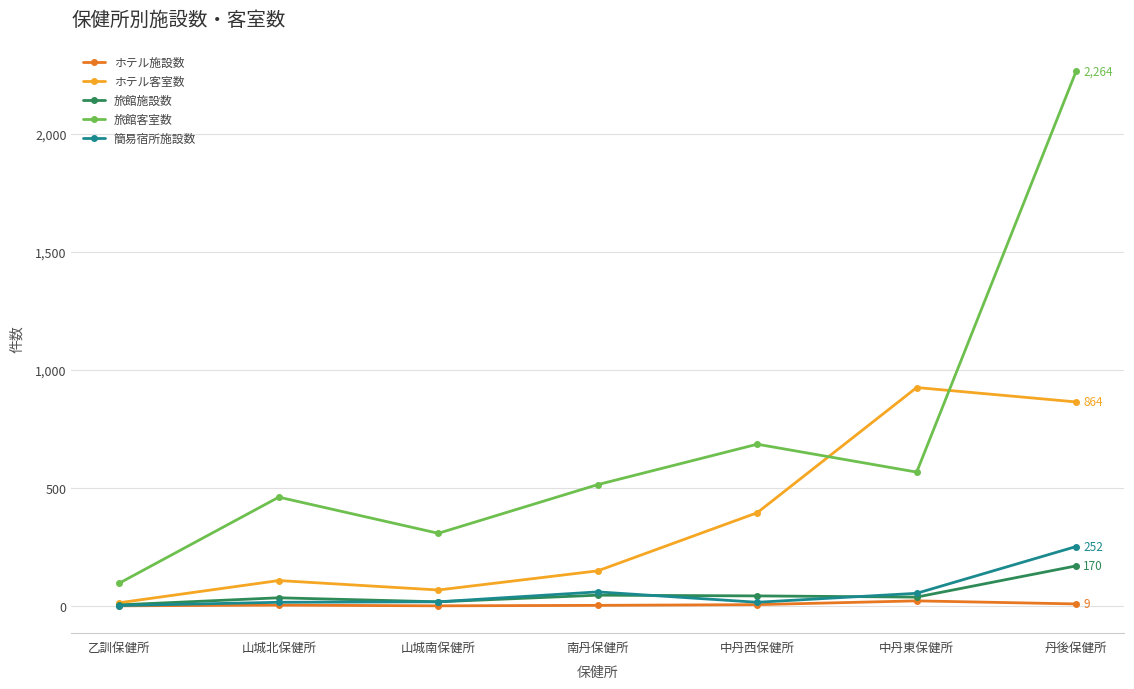

What position from the right is 乙訓保健所?

7